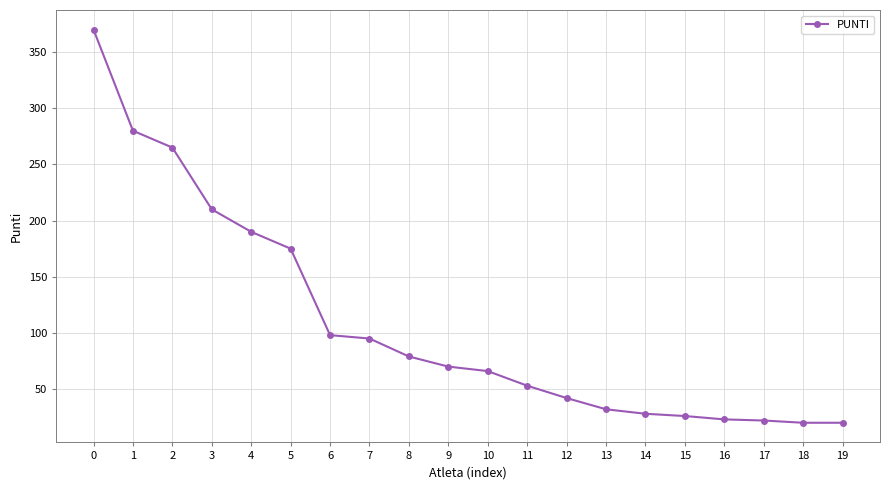

What is the difference between the values at 9 and 13?

38